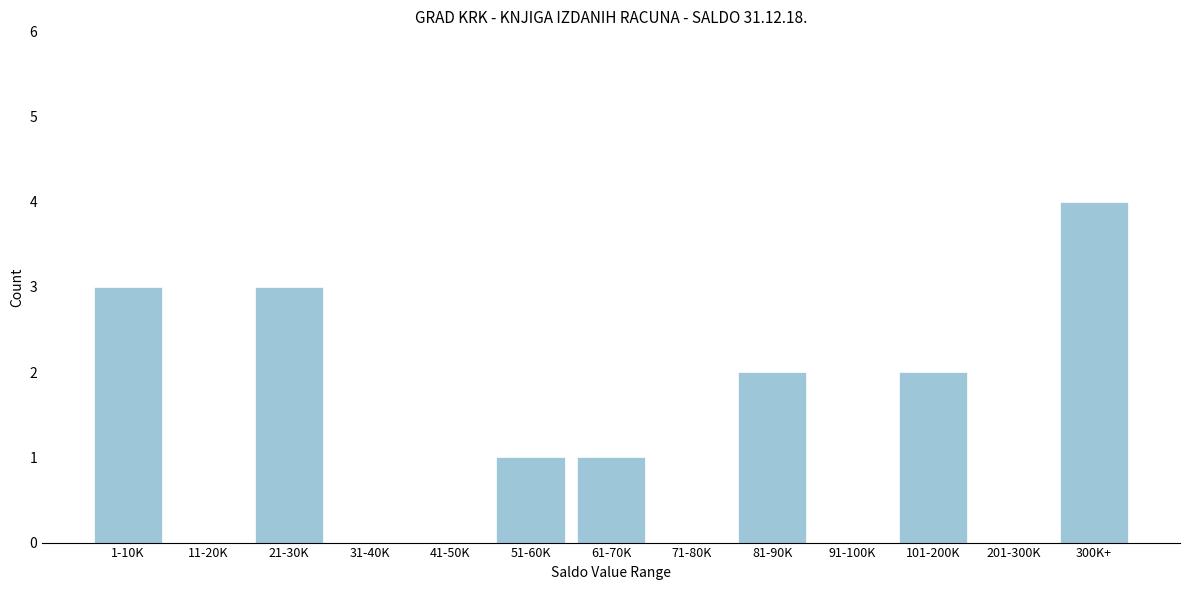

Reading right to left, extract all data points from this chart.

300K+=4	201-300K=0	101-200K=2	91-100K=0	81-90K=2	71-80K=0	61-70K=1	51-60K=1	41-50K=0	31-40K=0	21-30K=3	11-20K=0	1-10K=3